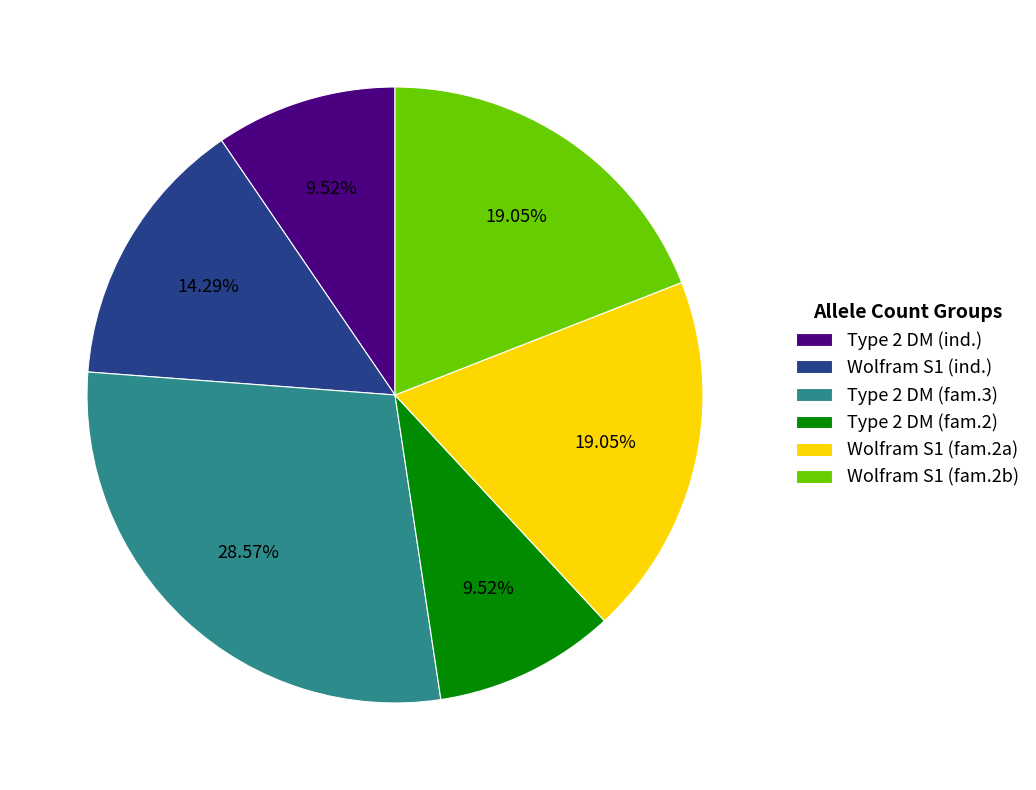

Count the number of slices in the pie.

6